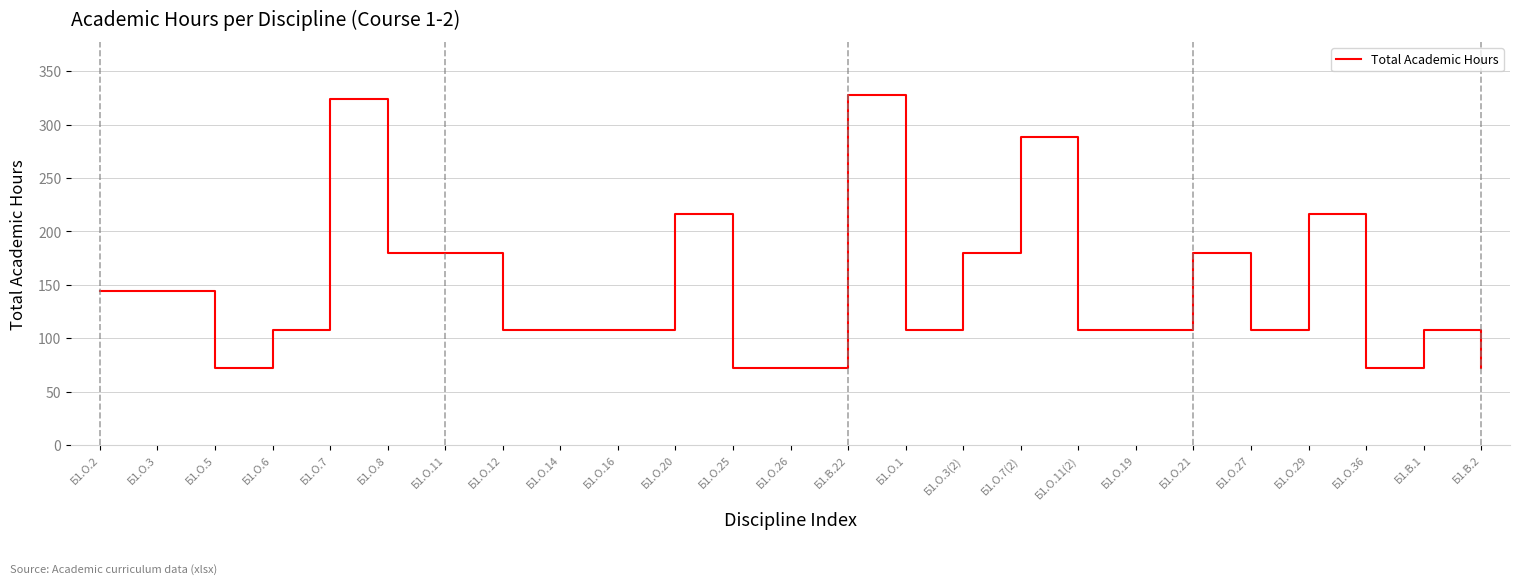

What position from the right is Б1.О.20?

15